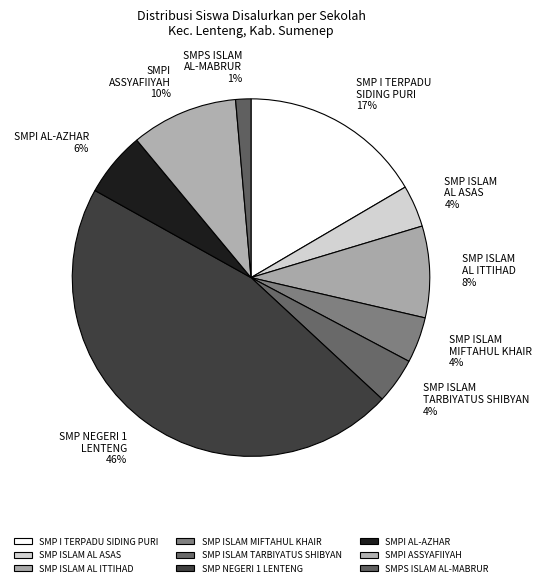

Do SMP ISLAM AL ASAS and SMP I TERPADU SIDING PURI together represent more than half of the pie?

No